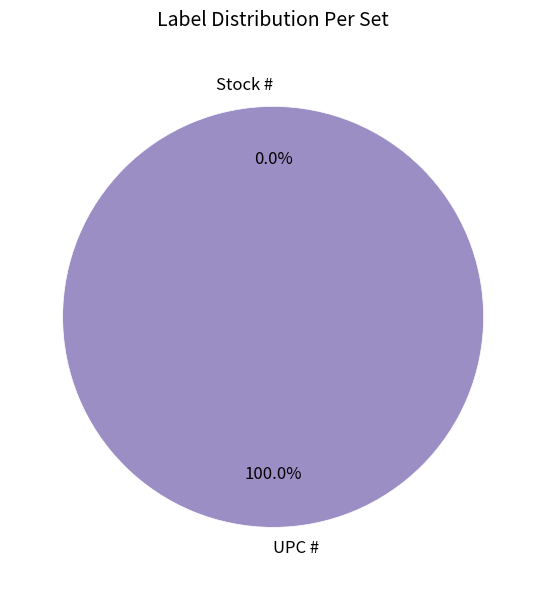

How much of the chart is everything except Stock #?

100.0%